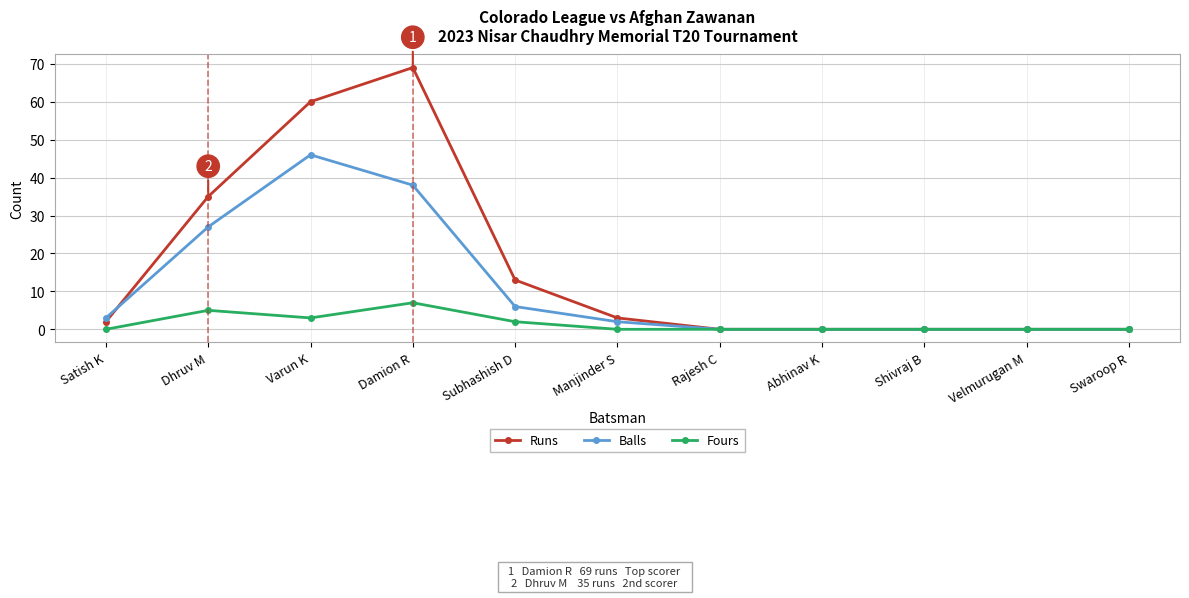

Reading left to right, what are all the values shown in this chart?

Runs: 2	35	60	69	13	3	0	0	0	0	0
Balls: 3	27	46	38	6	2	0	0	0	0	0
Fours: 0	5	3	7	2	0	0	0	0	0	0